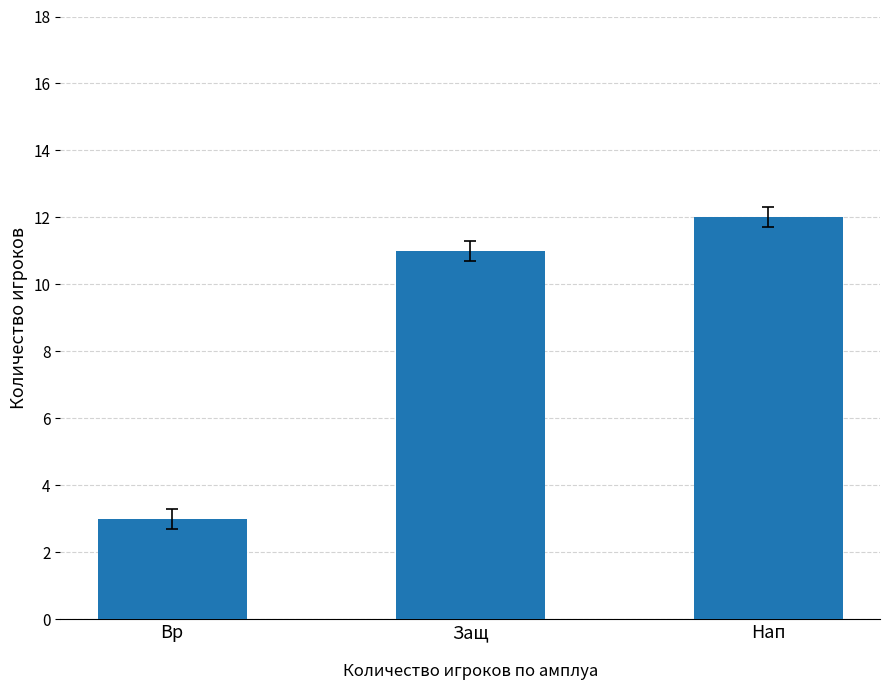

Which label corresponds to the largest value in the chart?

Нап